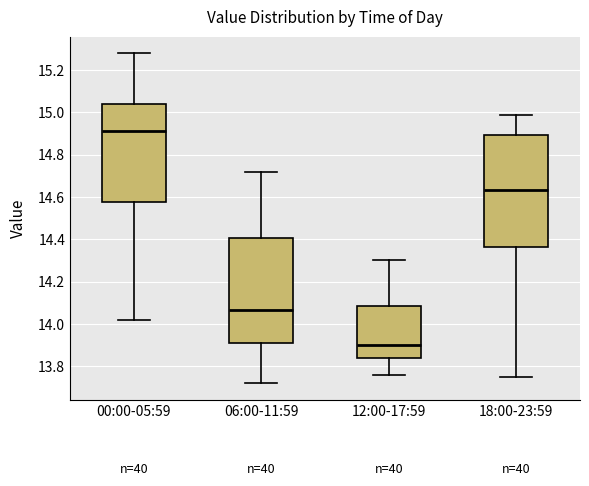

Where does the upper whisker of the box for 12:00-17:59 end on the y-axis? The values are not printed on the chart, so give them approximately, as read against the axis.

14.30